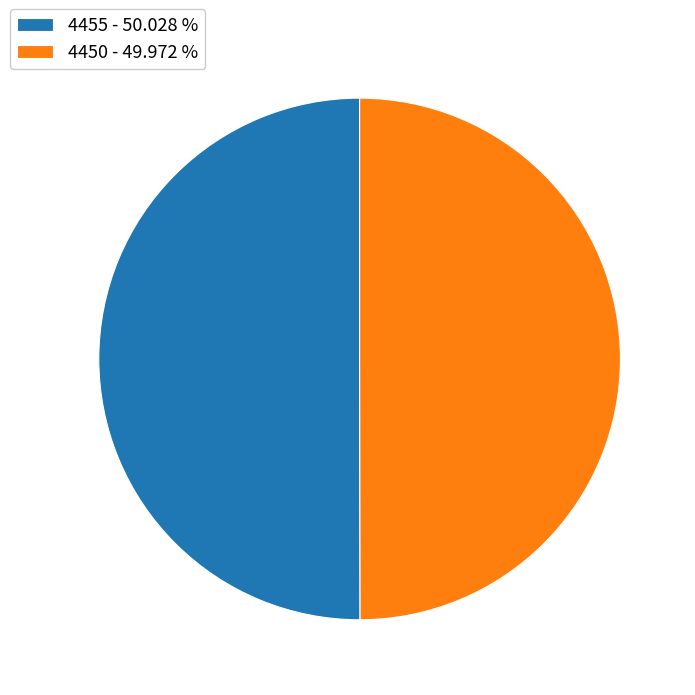

Approximately how many times larger is the value at 4455 - 50.028 % compared to 4450 - 49.972 %?

1.0